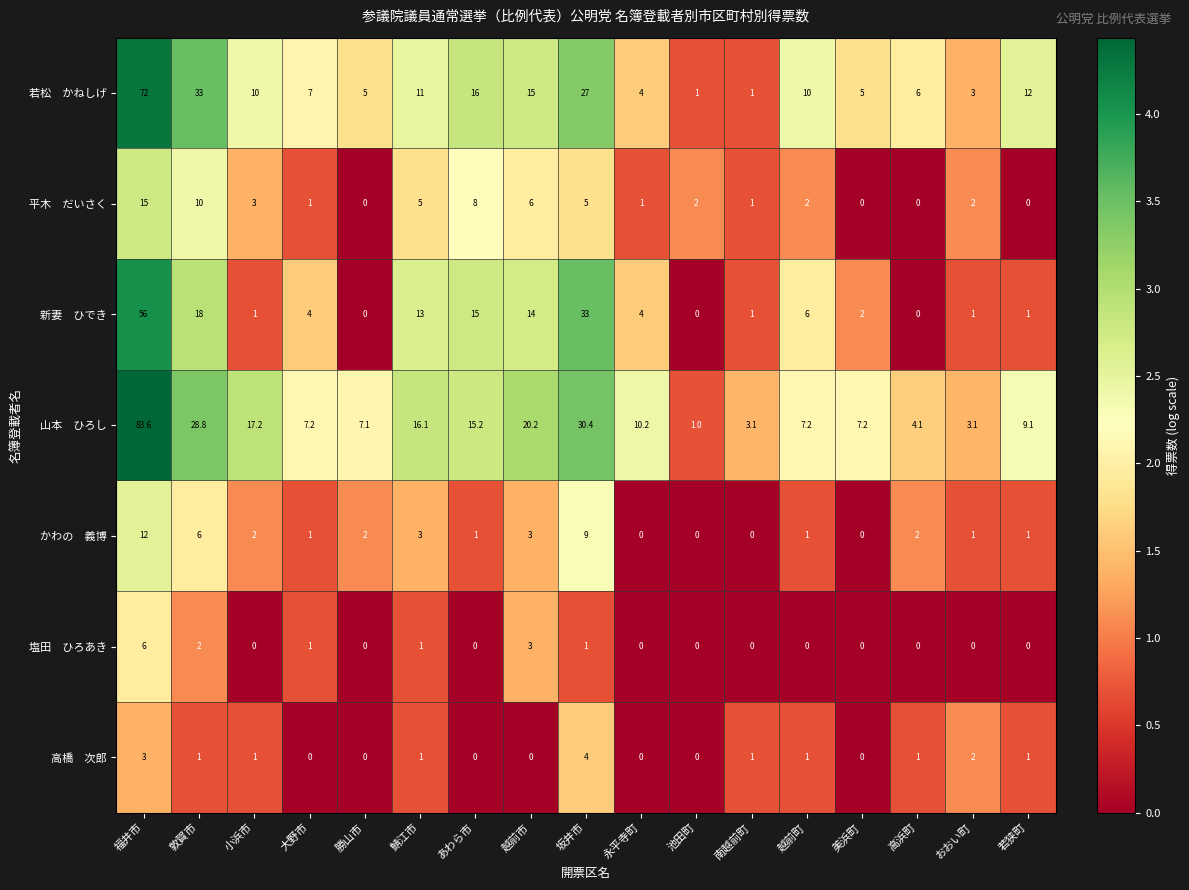

At which category is the sum across all series the highest?

福井市